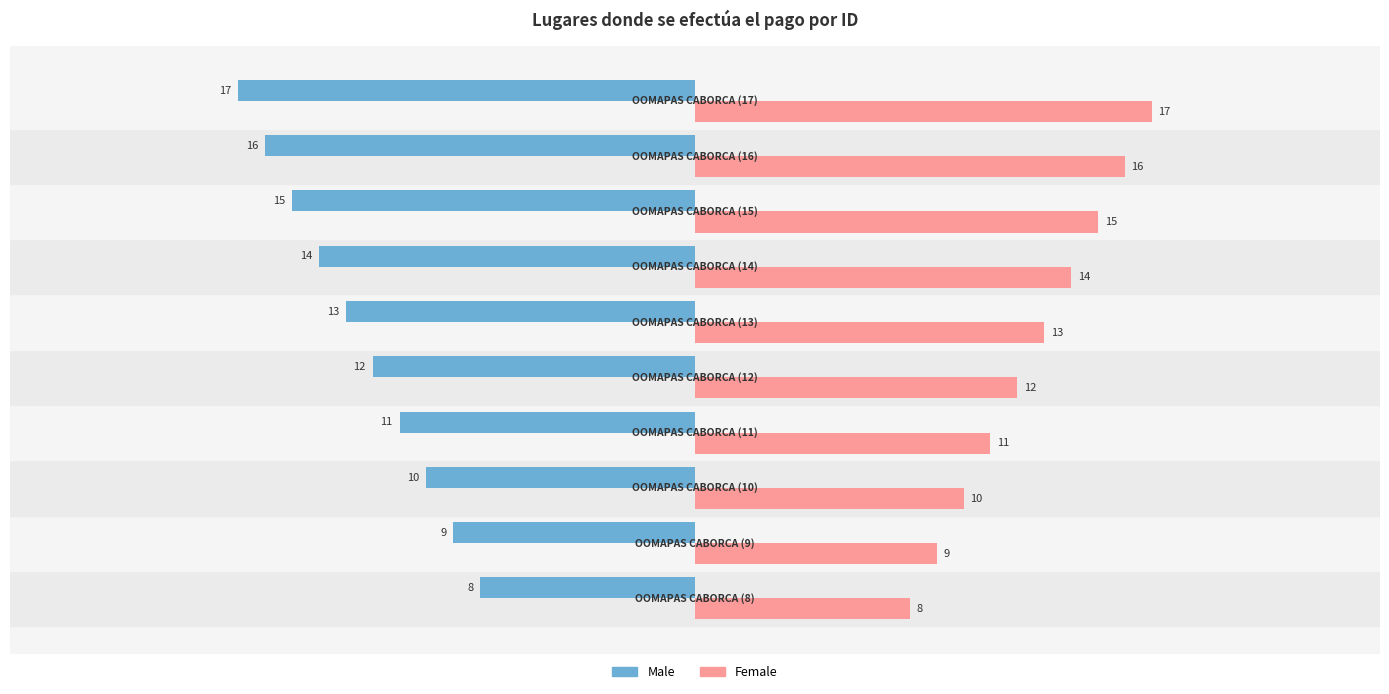

Rank the series by their average value, from highest to lowest.

Female, Male